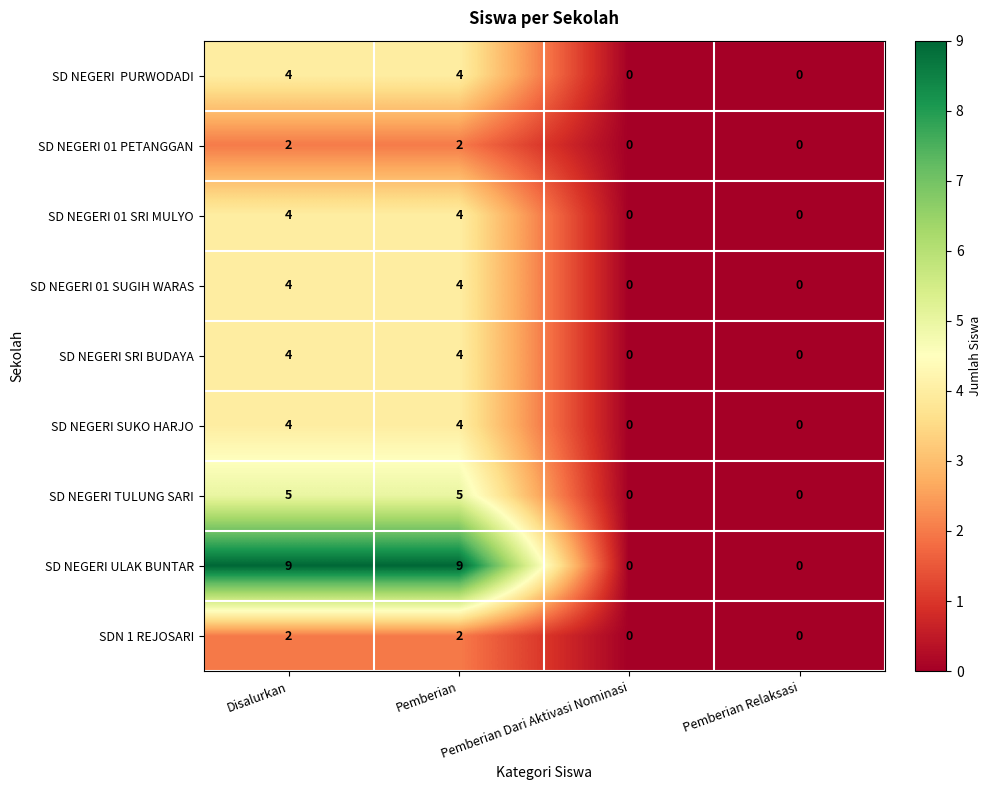

Which series has the largest total across all categories?

SD NEGERI ULAK BUNTAR